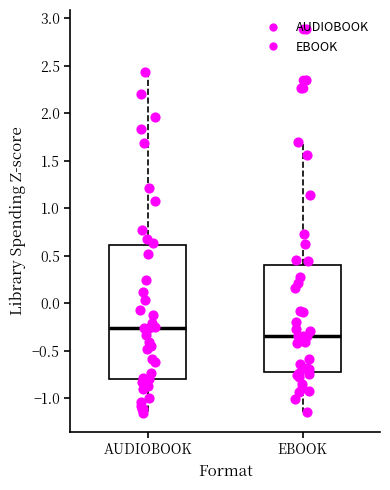

Which box has the highest median line?

AUDIOBOOK